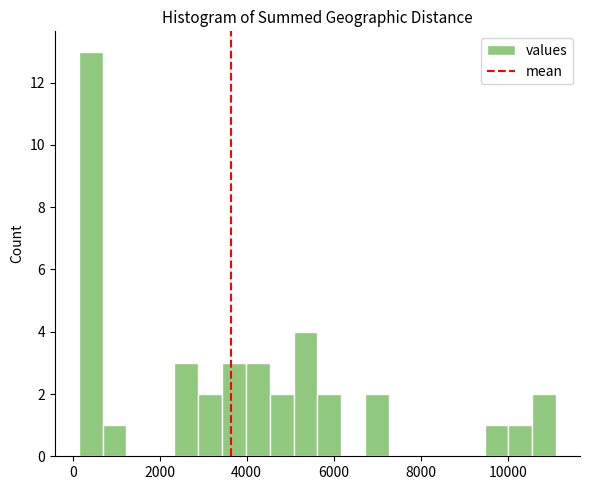

Read against the x-axis, roughly where is the centre of the tallest bar?

400